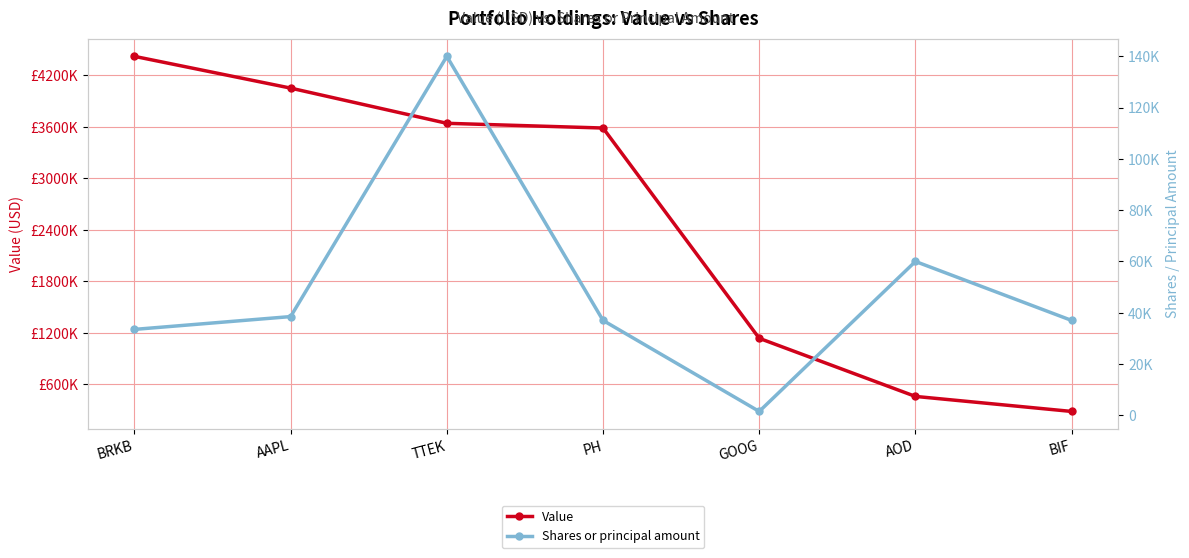

At which label does Value reach its peak?

BRKB